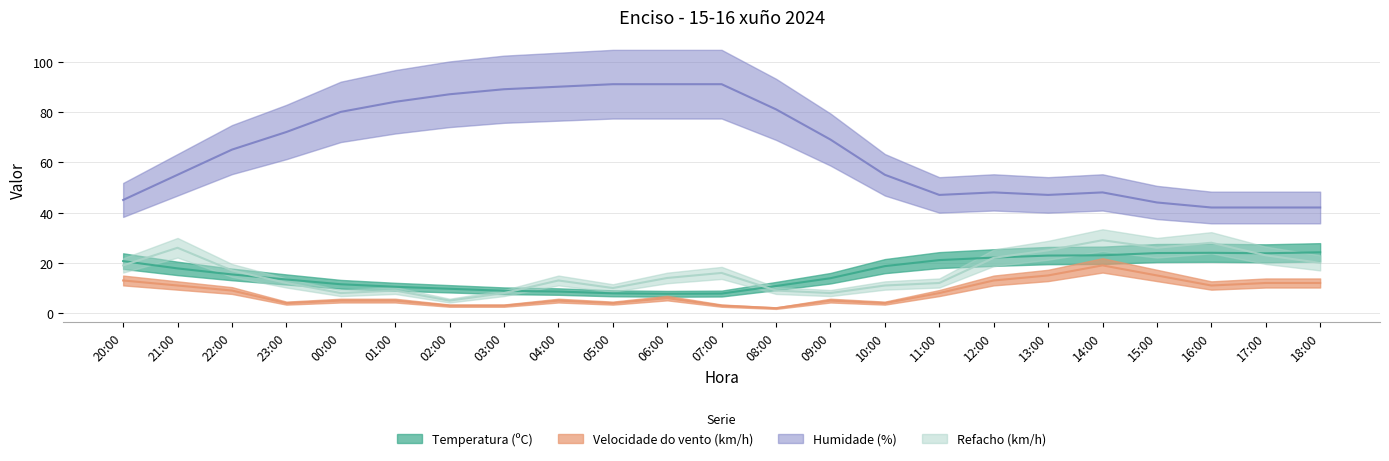

Reading right to left, transcribe all the data shown in this chart.

Temperatura (ºC): 18:00=24.2	17:00=23.8	16:00=24.0	15:00=23.9	14:00=23.0	13:00=22.9	12:00=22.1	11:00=21.1	10:00=18.7	09:00=13.9	08:00=10.8	07:00=7.8	06:00=7.7	05:00=7.9	04:00=8.6	03:00=8.9	02:00=9.7	01:00=10.5	00:00=11.5	23:00=13.4	22:00=15.4	21:00=17.8	20:00=20.7
Velocidade do vento (km/h): 18:00=12.0	17:00=12.0	16:00=11.0	15:00=15.0	14:00=19.0	13:00=15.0	12:00=13.0	11:00=8.0	10:00=4.0	09:00=5.0	08:00=2.0	07:00=3.0	06:00=6.0	05:00=4.0	04:00=5.0	03:00=3.0	02:00=3.0	01:00=5.0	00:00=5.0	23:00=4.0	22:00=9.0	21:00=11.0	20:00=13.0
Humidade (%): 18:00=42.0	17:00=42.0	16:00=42.0	15:00=44.0	14:00=48.0	13:00=47.0	12:00=48.0	11:00=47.0	10:00=55.0	09:00=69.0	08:00=81.0	07:00=91.0	06:00=91.0	05:00=91.0	04:00=90.0	03:00=89.0	02:00=87.0	01:00=84.0	00:00=80.0	23:00=72.0	22:00=65.0	21:00=55.0	20:00=45.0
Refacho (km/h): 18:00=20.0	17:00=23.0	16:00=28.0	15:00=26.0	14:00=29.0	13:00=25.0	12:00=22.0	11:00=12.0	10:00=11.0	09:00=8.0	08:00=9.0	07:00=16.0	06:00=14.0	05:00=10.0	04:00=13.0	03:00=8.0	02:00=5.0	01:00=9.0	00:00=8.0	23:00=12.0	22:00=17.0	21:00=26.0	20:00=19.0